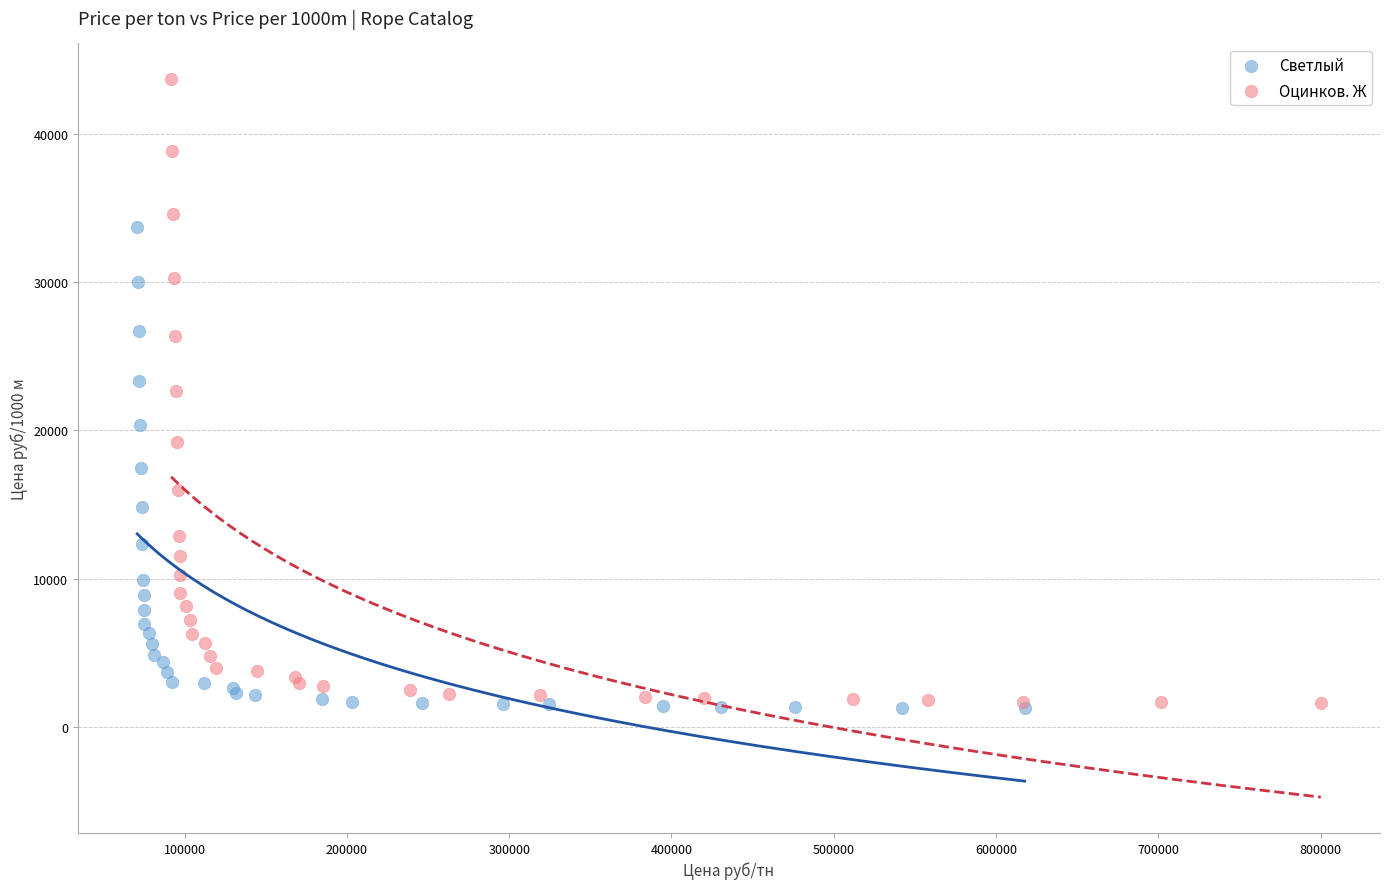

Which series has the largest Y range (max minus min)?

Оцинков. Ж